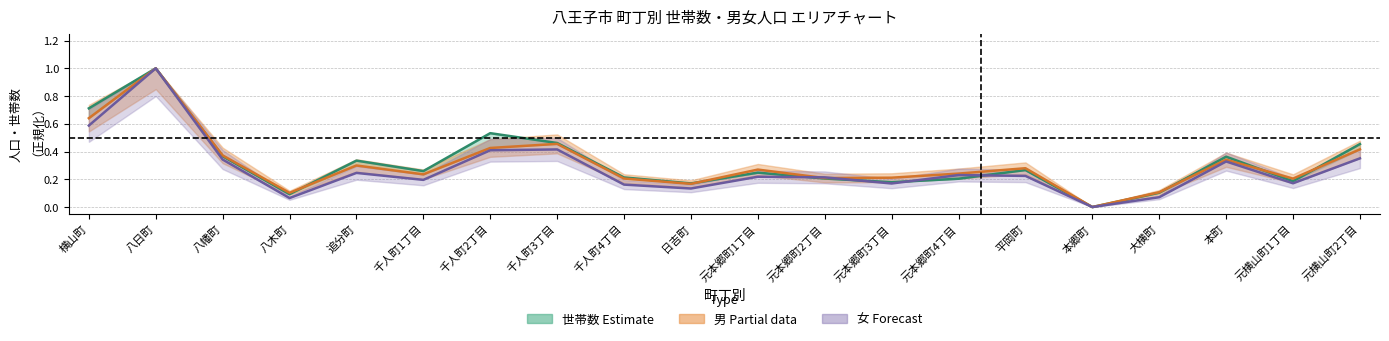

How many lines are shown in the chart?

3